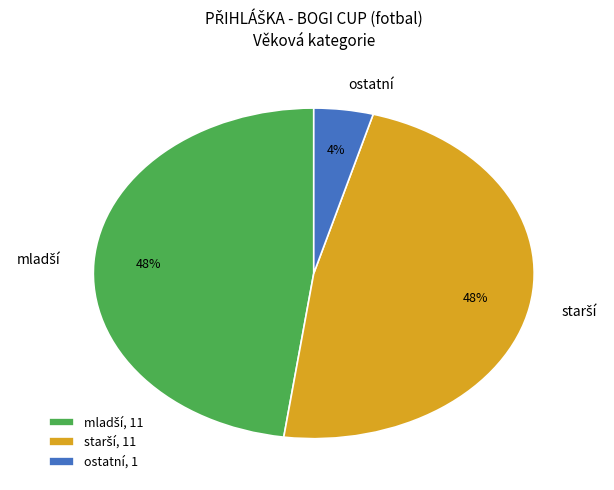

Is there a majority slice in this chart?

No